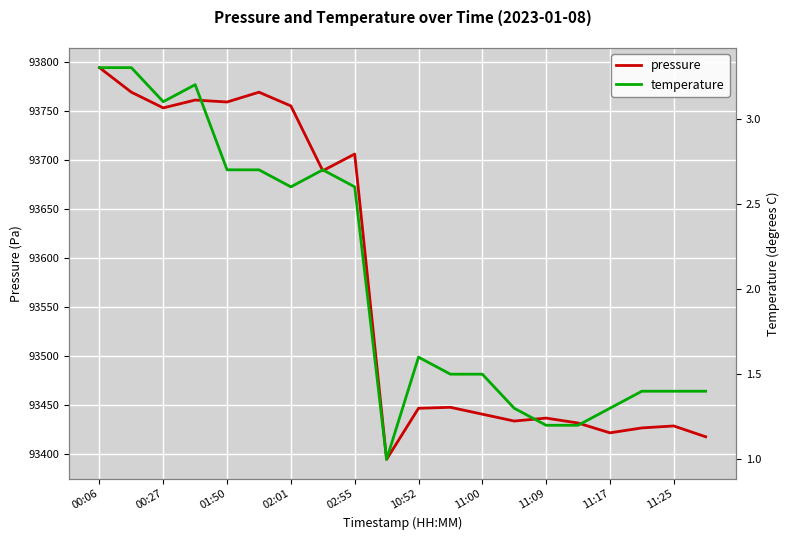

At which category is the sum across all series the highest?

00:06